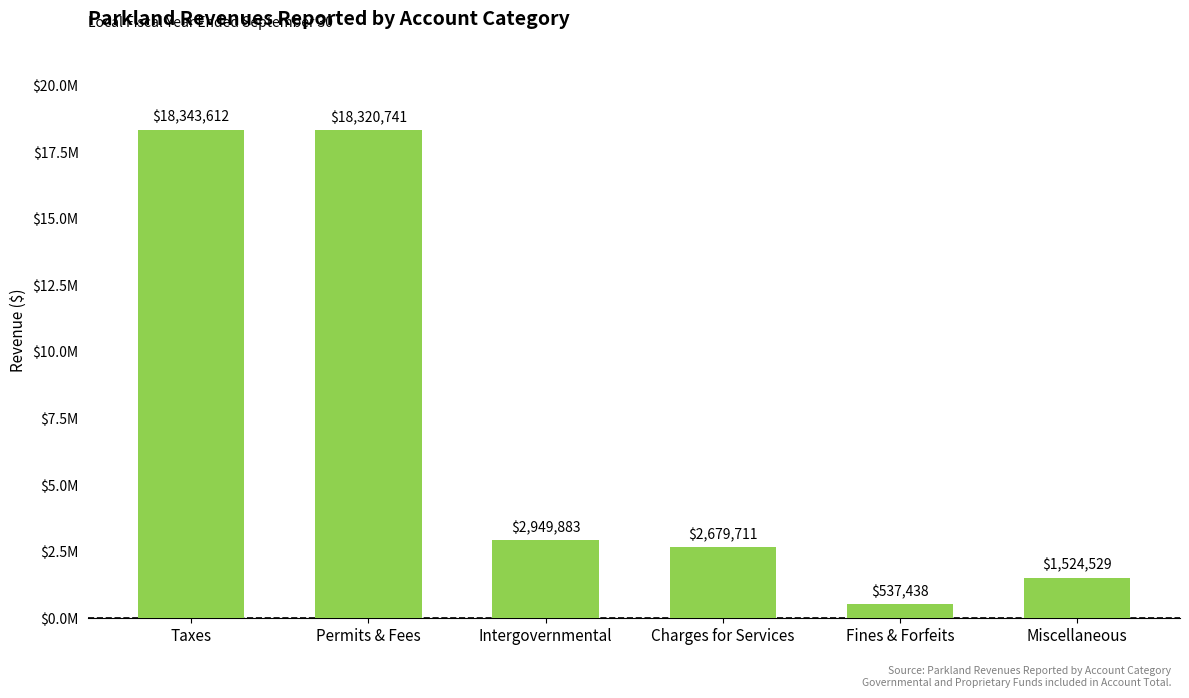

What is the value of the 2nd bar from the left?

18320741